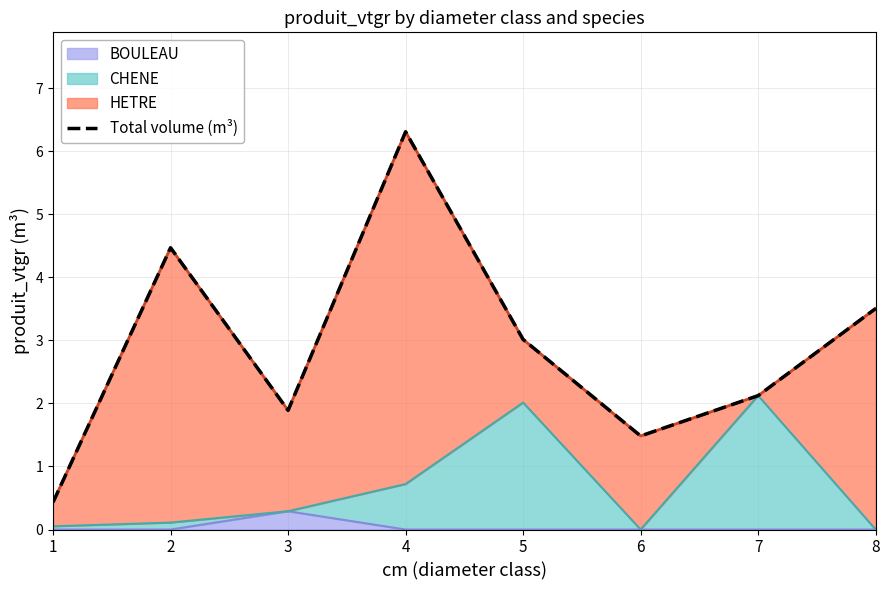

At which category does the chart reach its minimum across all series?

1